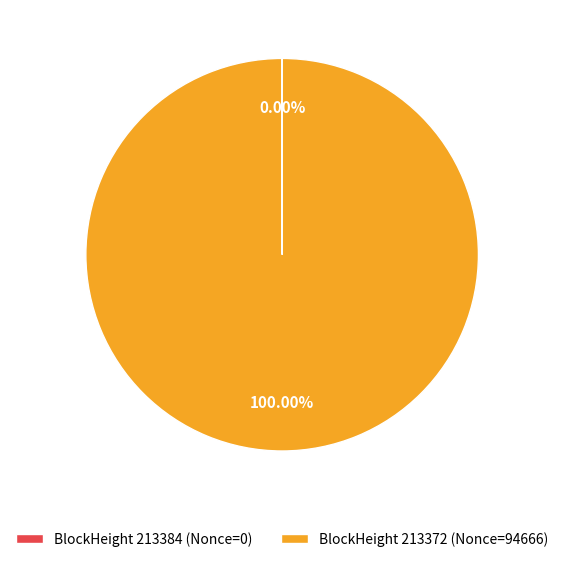

Which category has the biggest portion of the pie?

BlockHeight 213372 (Nonce=94666)